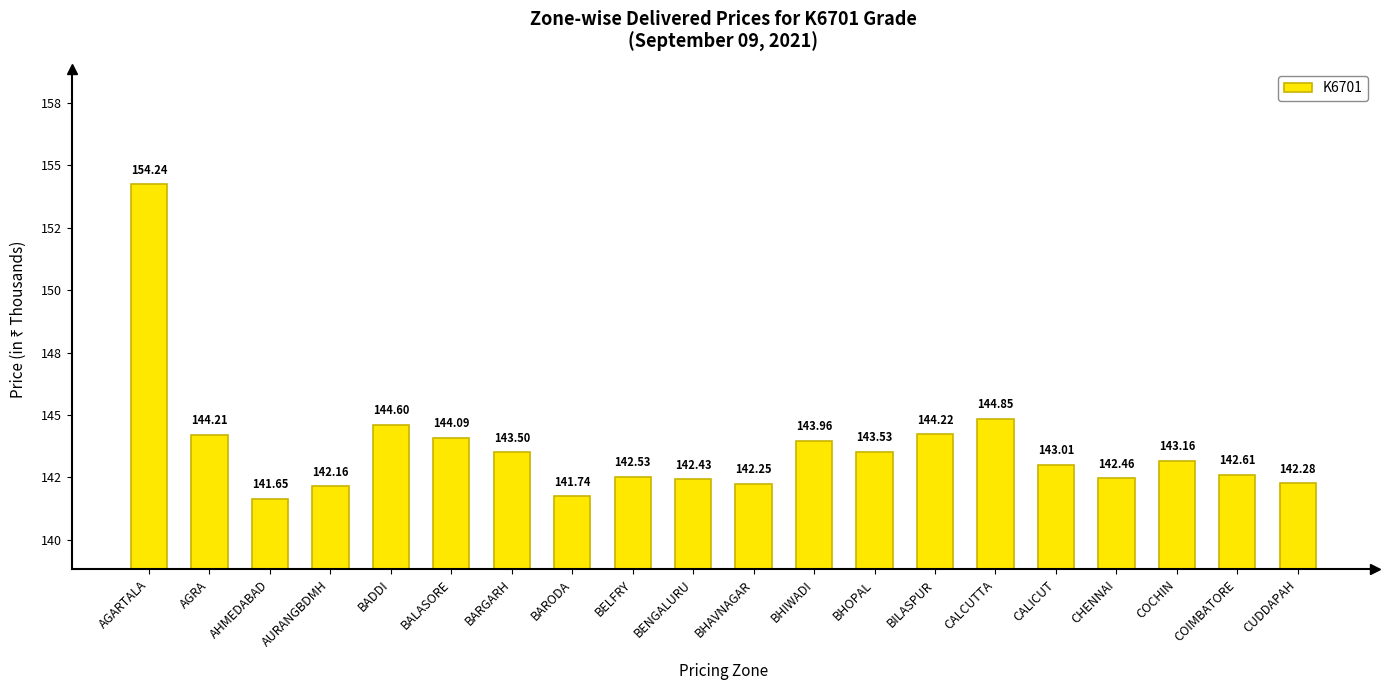

Reading left to right, transcribe all the data shown in this chart.

154.2	144.2	141.6	142.2	144.6	144.1	143.5	141.7	142.5	142.4	142.2	144.0	143.5	144.2	144.8	143.0	142.5	143.2	142.6	142.3